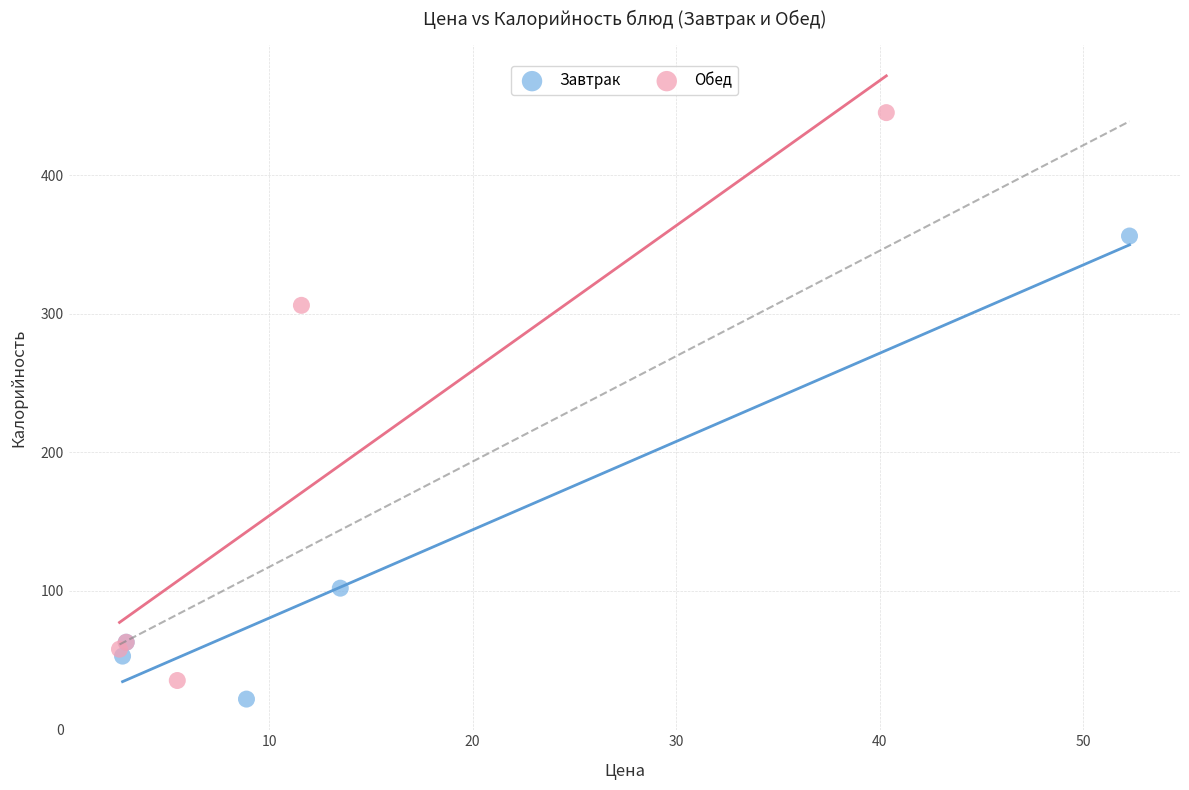

What are all the series names shown in the legend?

Завтрак, Обед